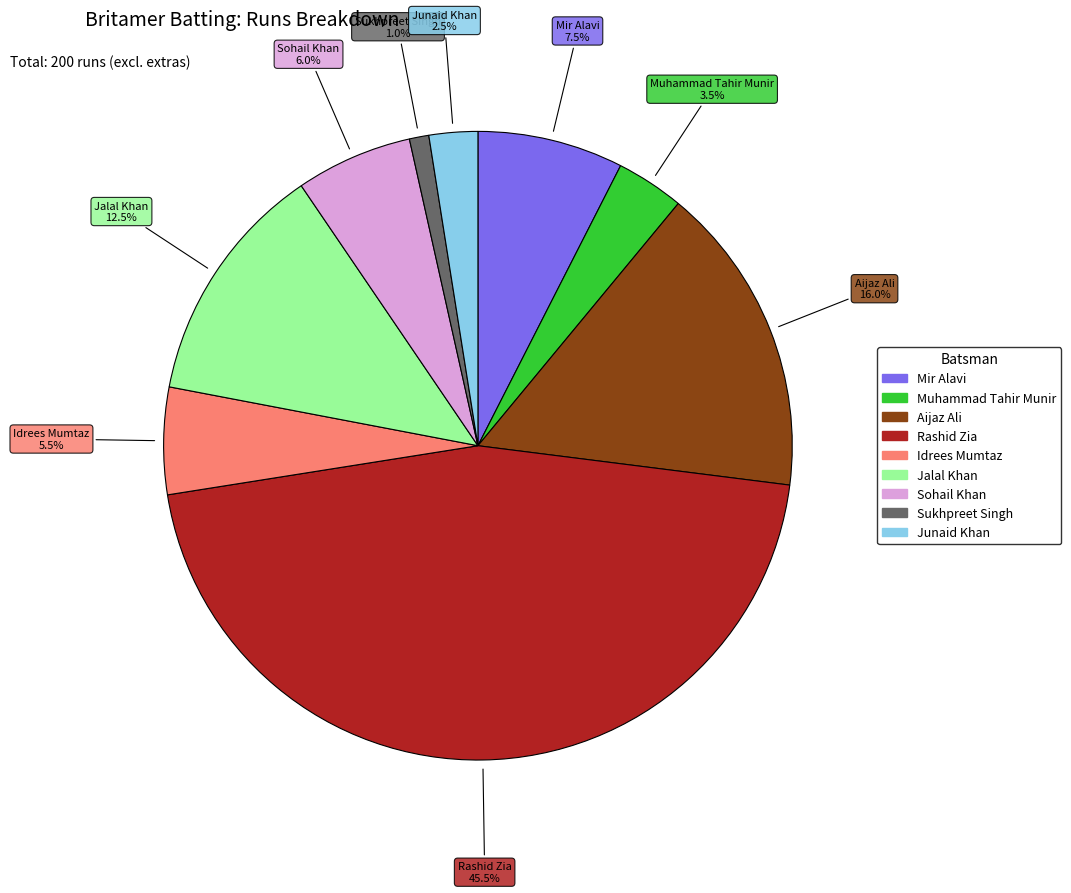

Is there a majority slice in this chart?

No